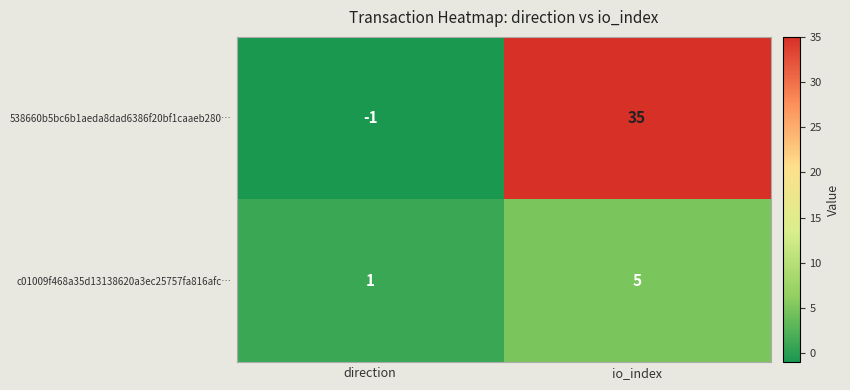

Reading left to right, transcribe all the data shown in this chart.

538660b5bc6b1aeda8dad6386f20bf1caaeb280…: direction=-1	io_index=35
c01009f468a35d13138620a3ec25757fa816afc…: direction=1	io_index=5